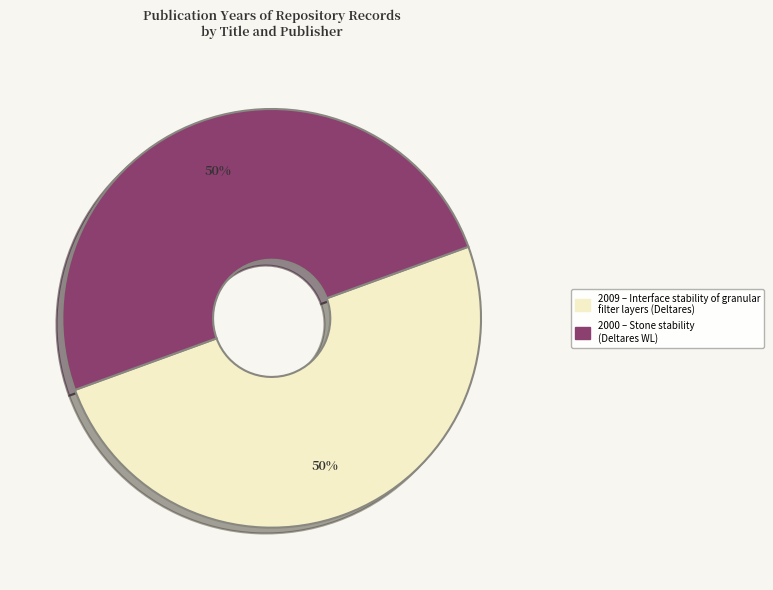

To the nearest percent, what is the average slice percentage?

50%